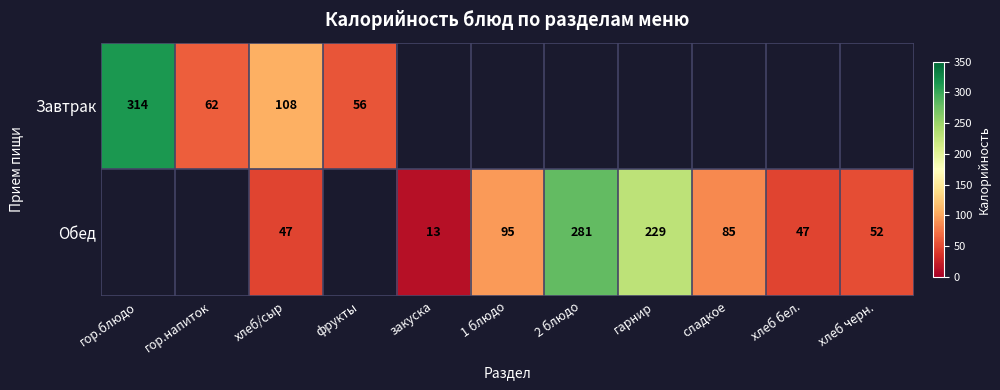

Is it true that Завтрак equals 56 at фрукты?

True